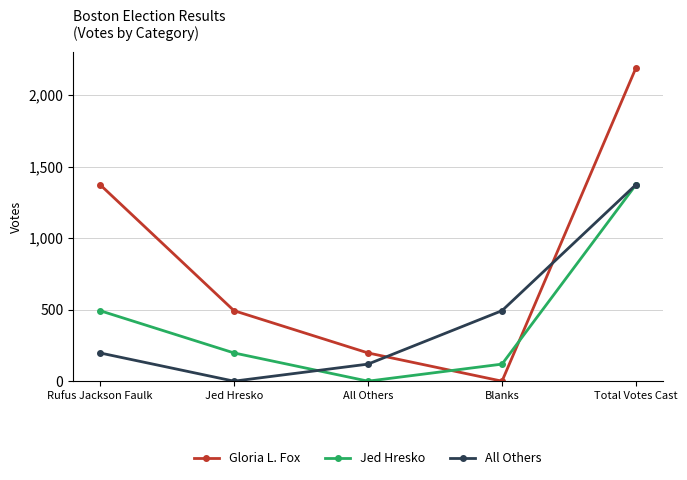

How many series are shown in this chart?

3